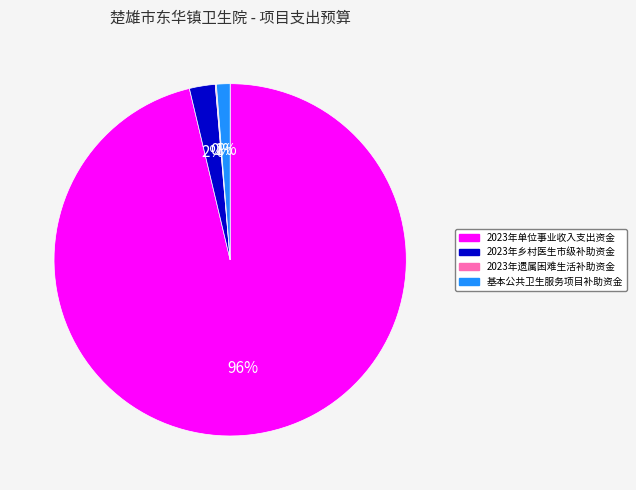

Which slice is the largest?

2023年单位事业收入支出资金